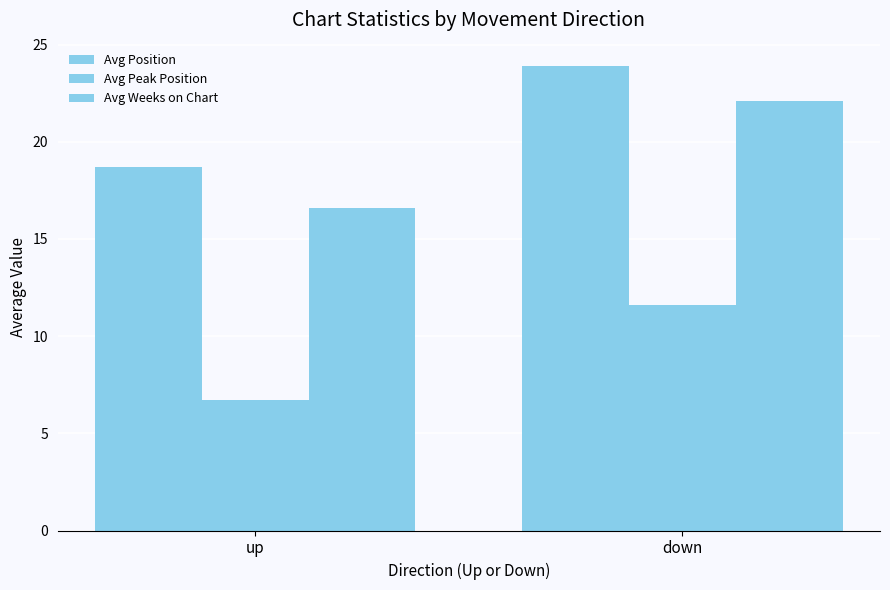

What value does the Avg Peak Position series have at up?

6.7